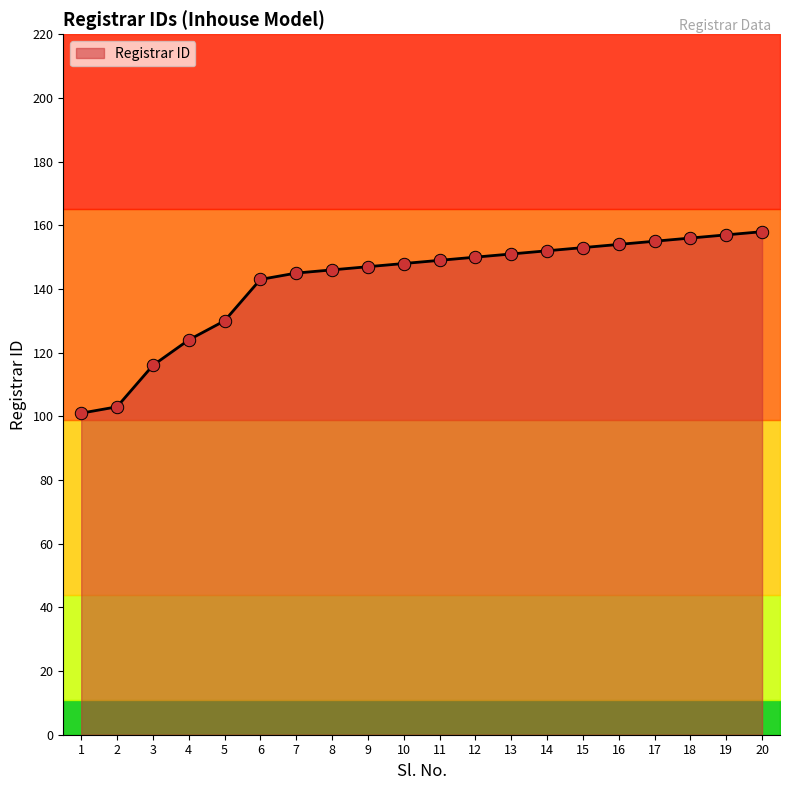

Which has a higher value, 20 or 13?

20